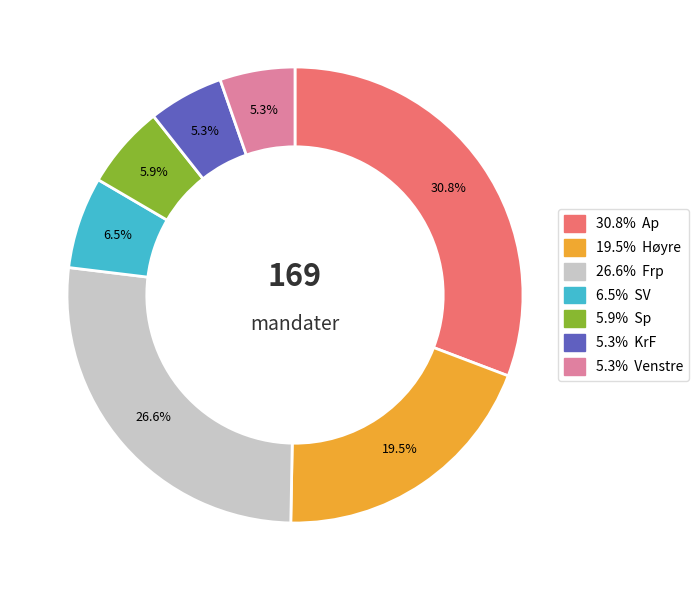

Does any single category account for the majority?

No